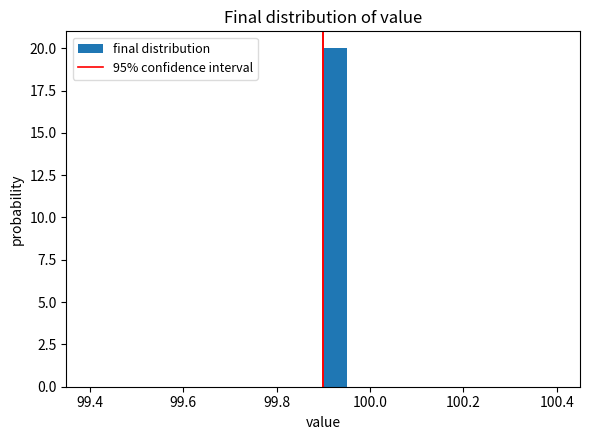

Around what value on the x-axis is the tallest bar? Give the approximate position of its centre, as read against the axis.

99.92